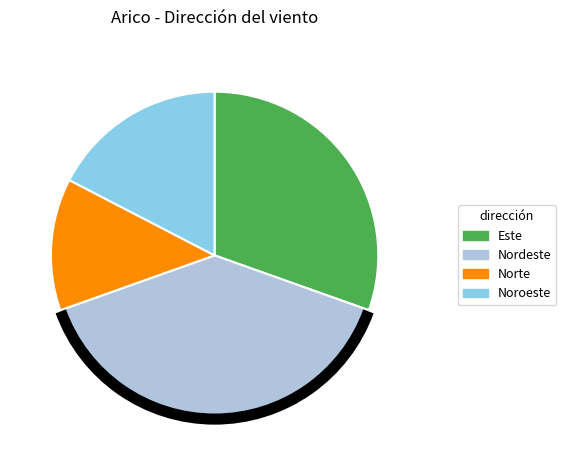

Is there any slice that represents more than half of the pie?

No